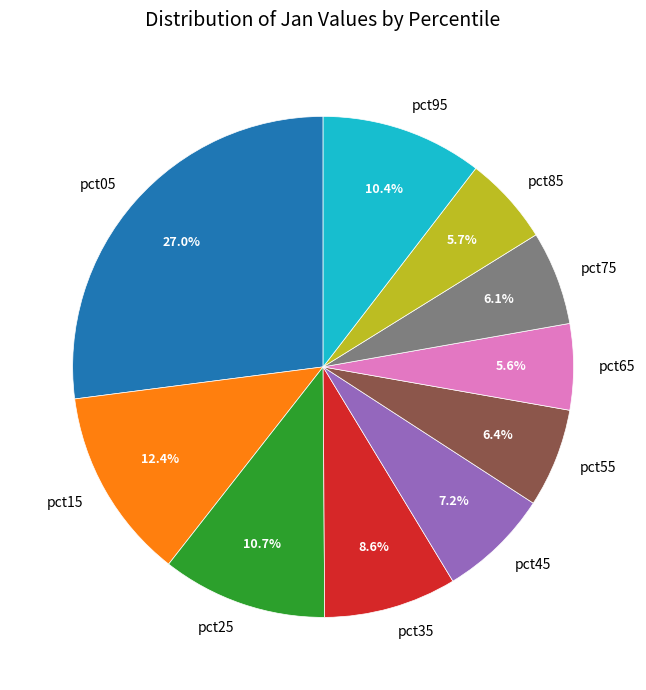

Is the sum of pct35 and pct05 greater than half?

No